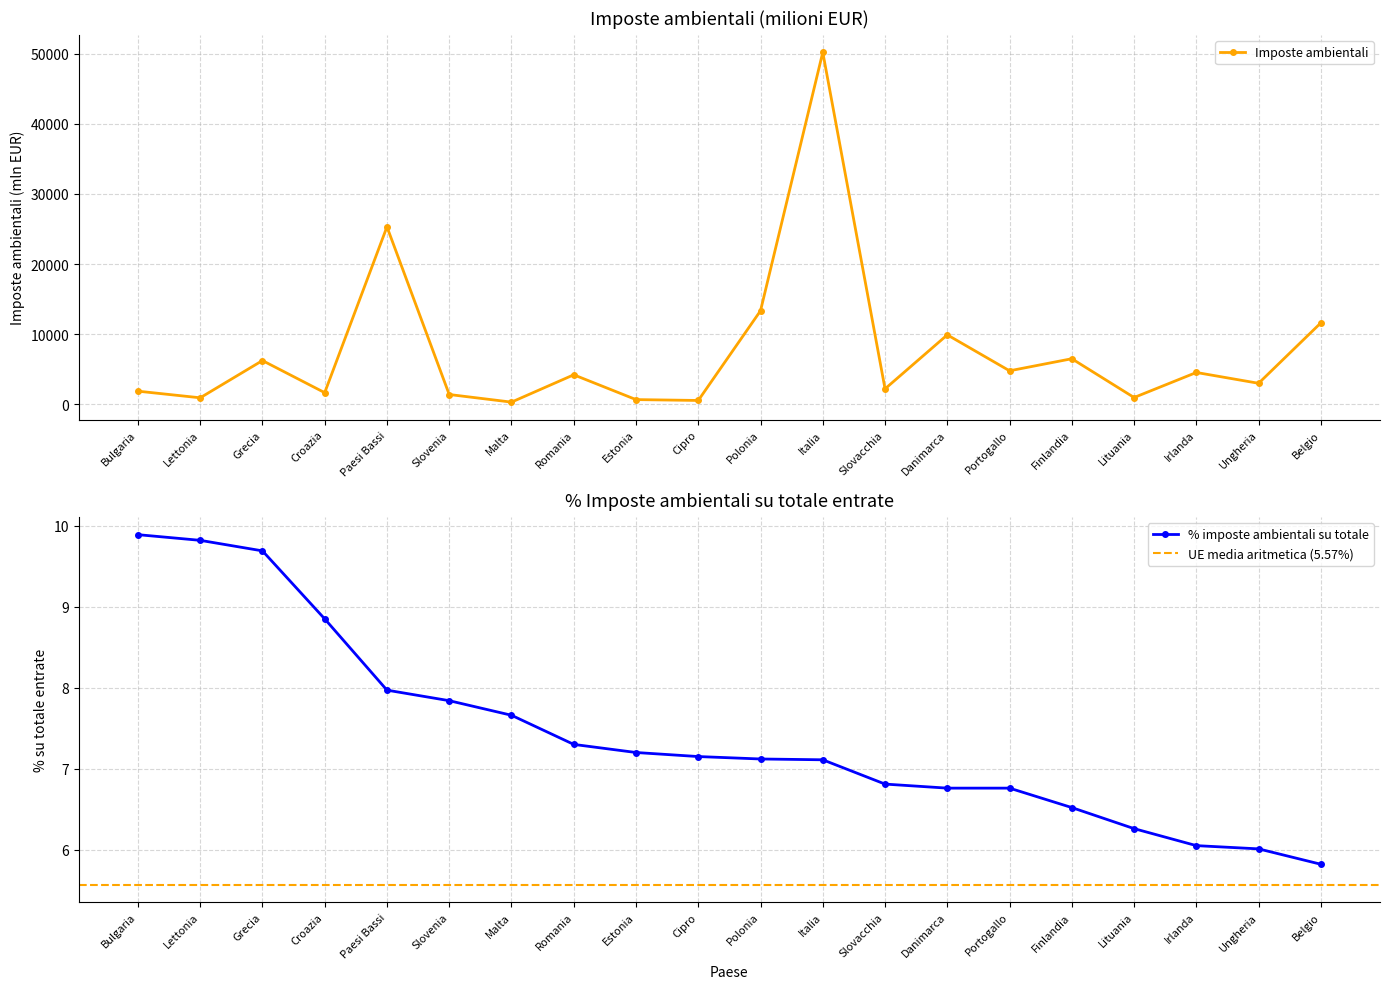

Between Irlanda and Slovenia, which is larger?

Irlanda